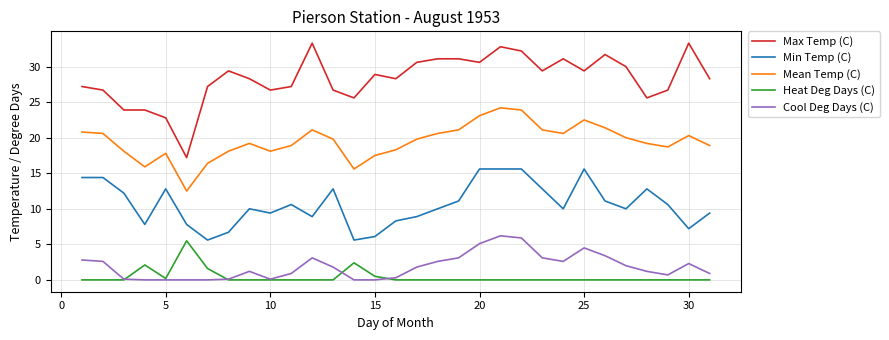

What is the greatest value displayed?

33.3